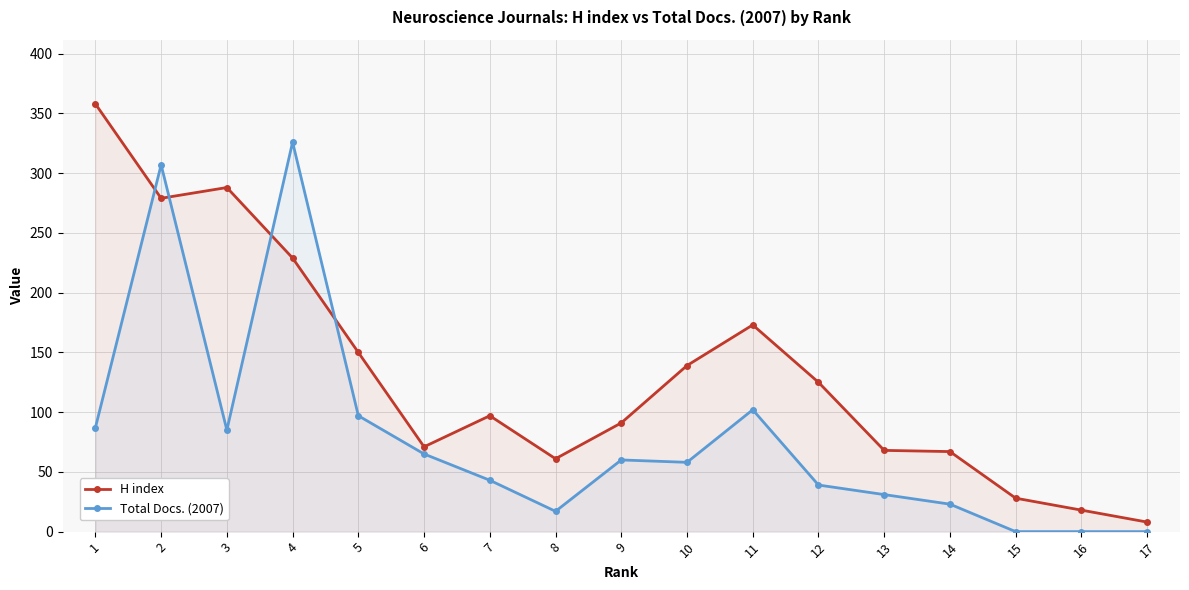

What is the maximum value shown in the chart?

358